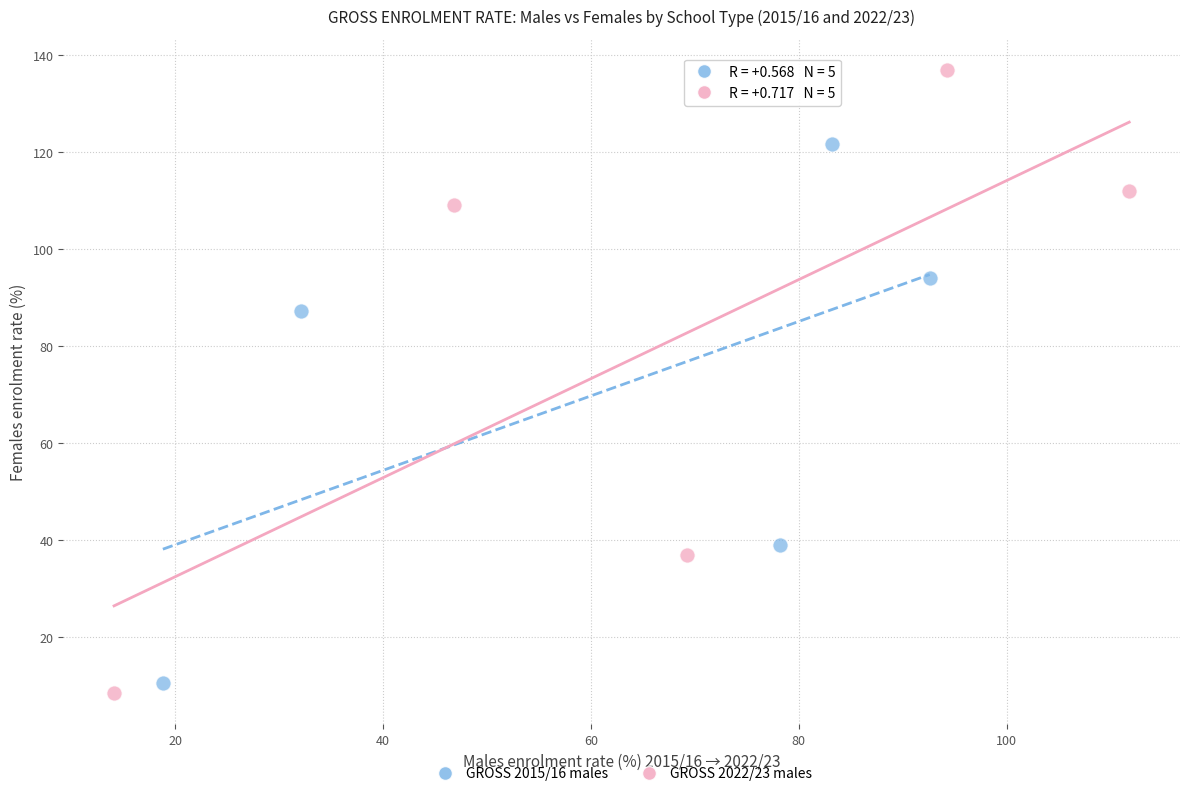

Which series has the largest Y range (max minus min)?

GROSS 2022/23 males